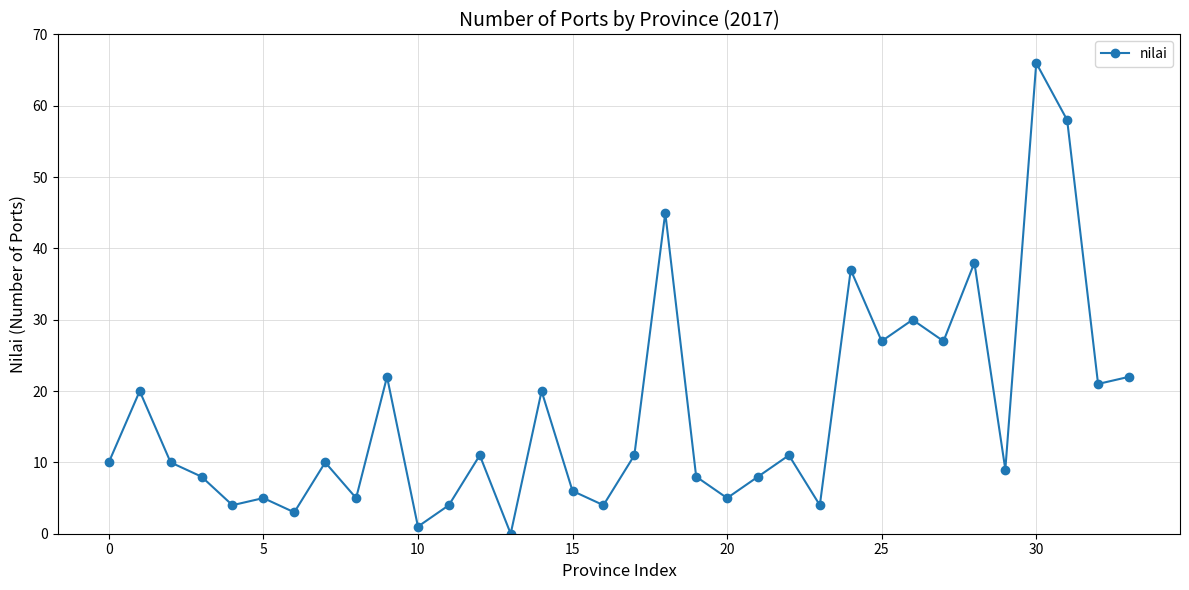

What is the difference between the second highest and minimum values?

58